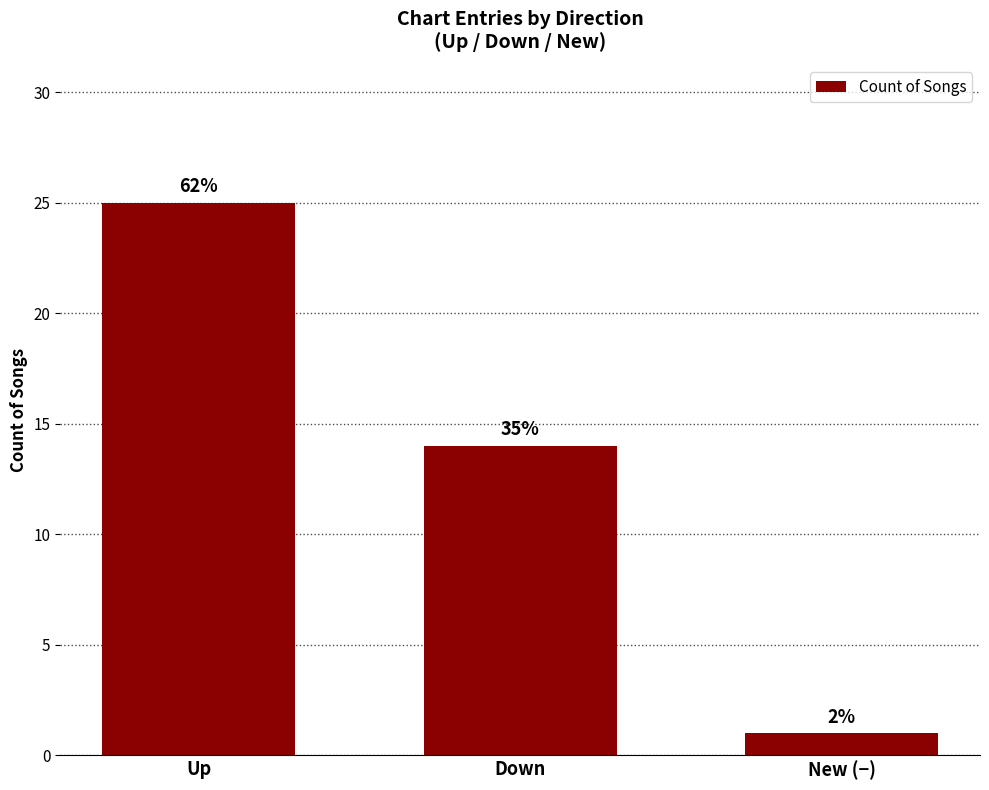

Are the bars horizontal?

No